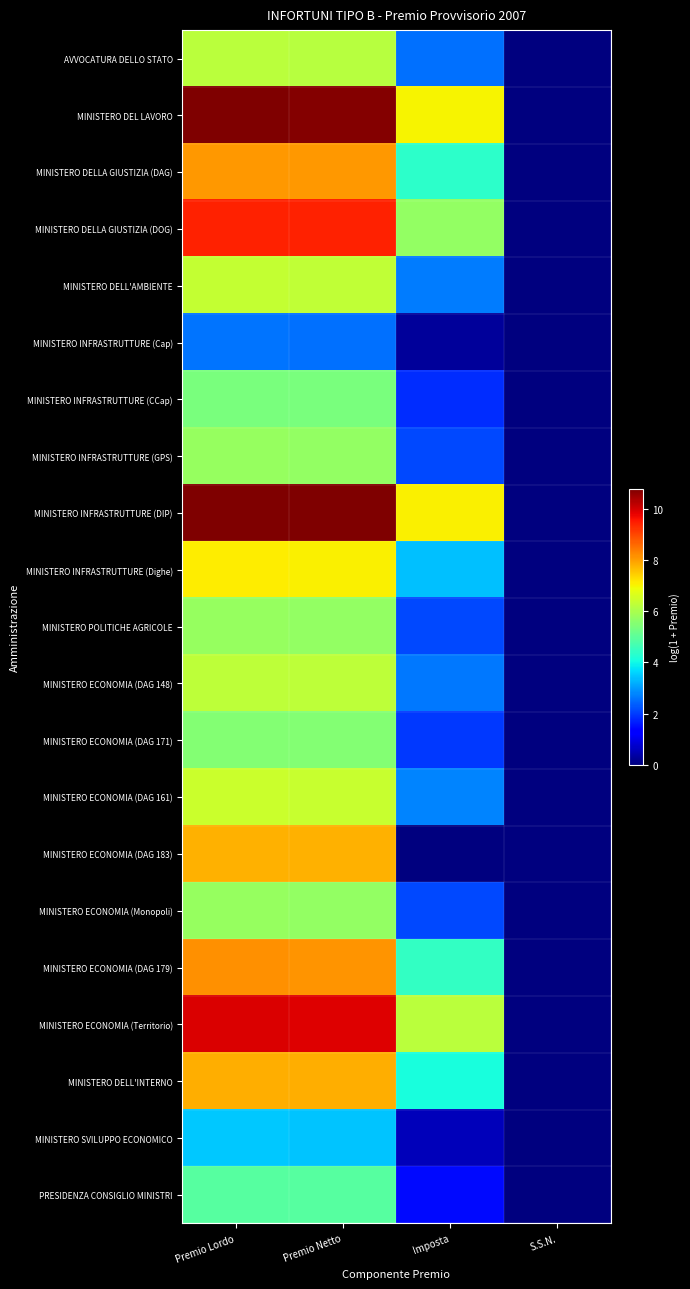

What is the maximum value shown in the chart?

10.8